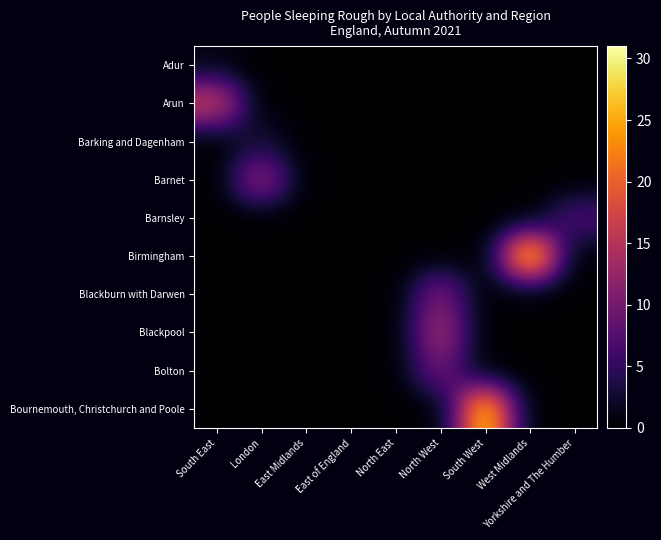

Which series changed the most between South East and South West?

Bournemouth, Christchurch and Poole